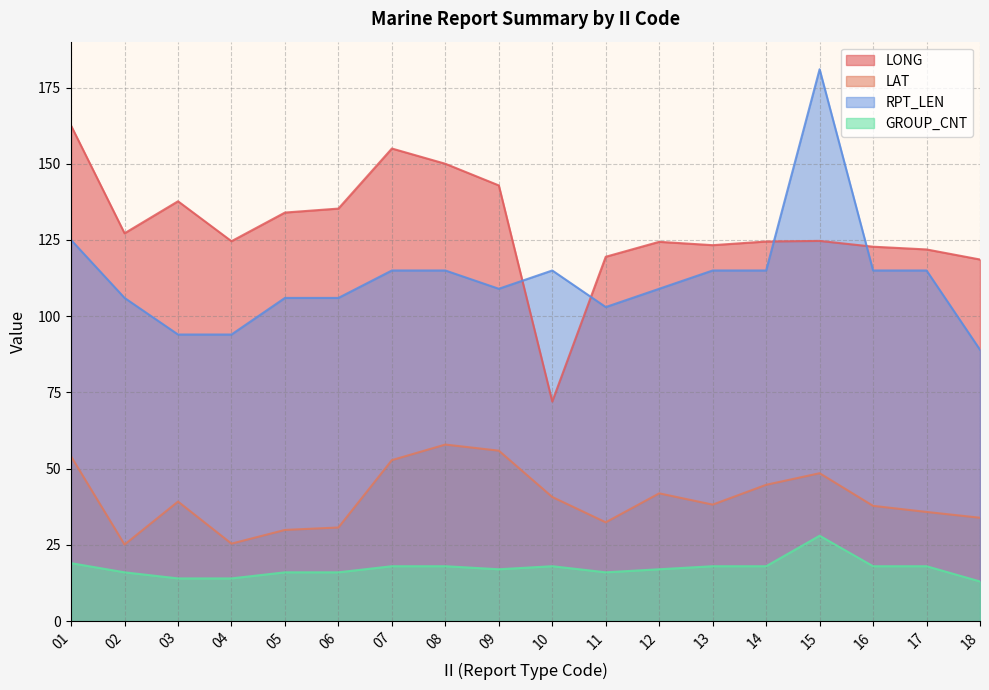

What are all the series names shown in the legend?

LONG, LAT, RPT_LEN, GROUP_CNT